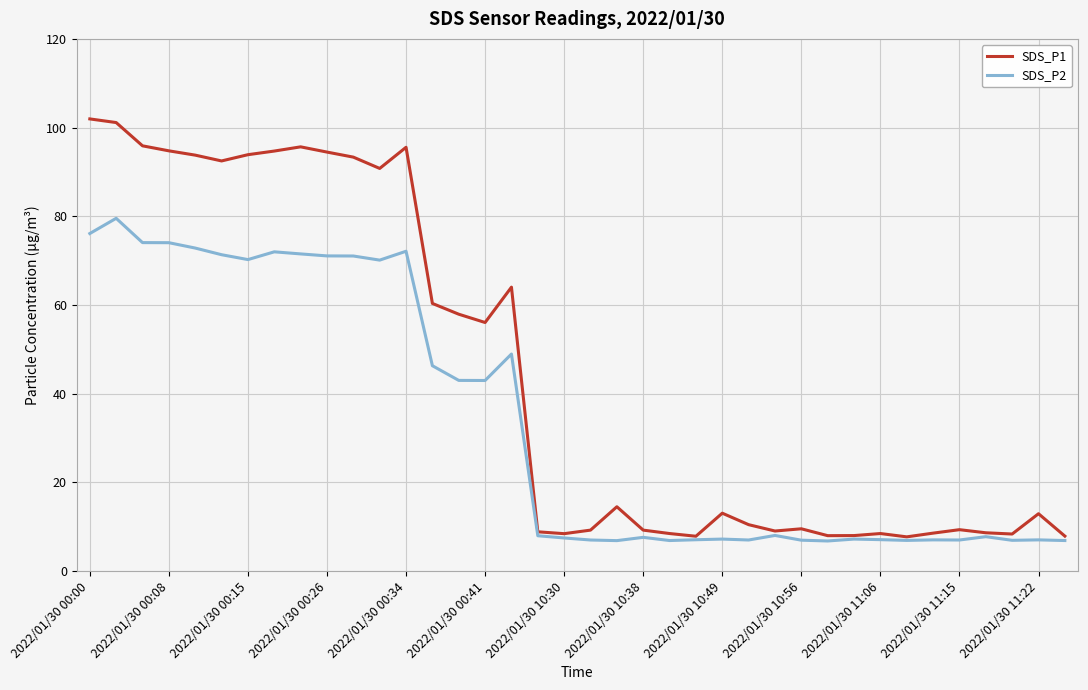

Which series has the largest total across all categories?

SDS_P1